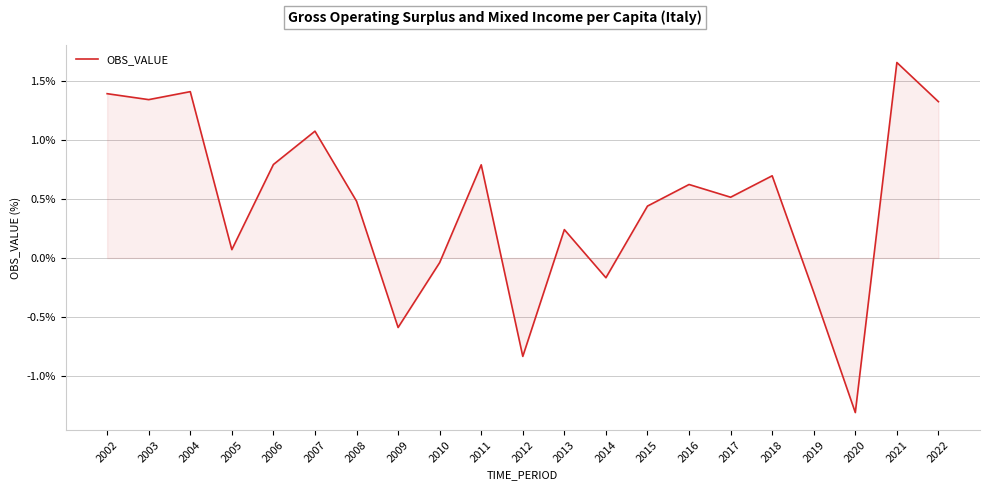

What is the difference between the values at 2021 and 2002?

0.3